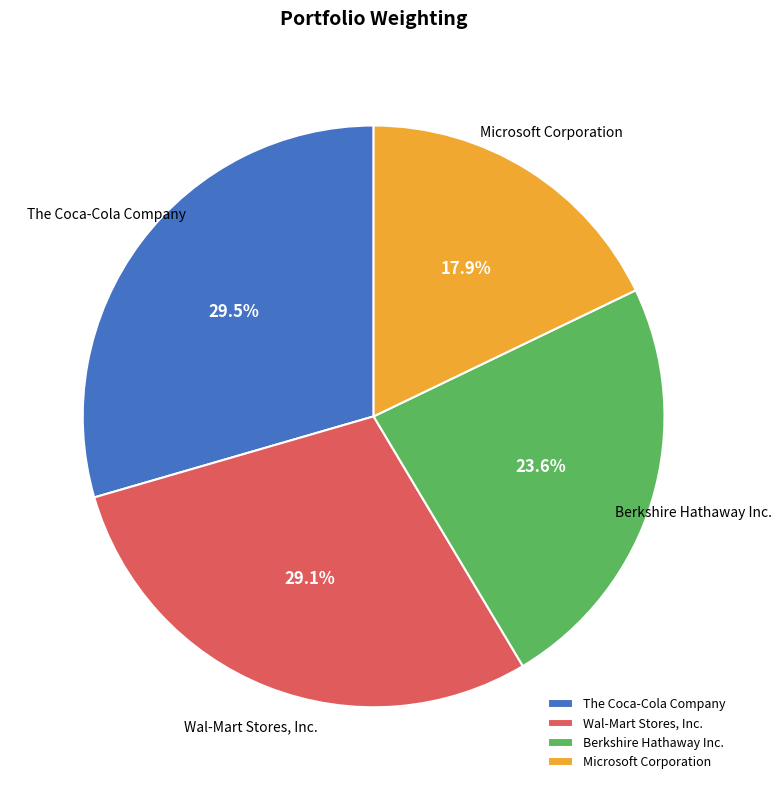

What percentage do Microsoft Corporation and The Coca-Cola Company together represent?

47.4%